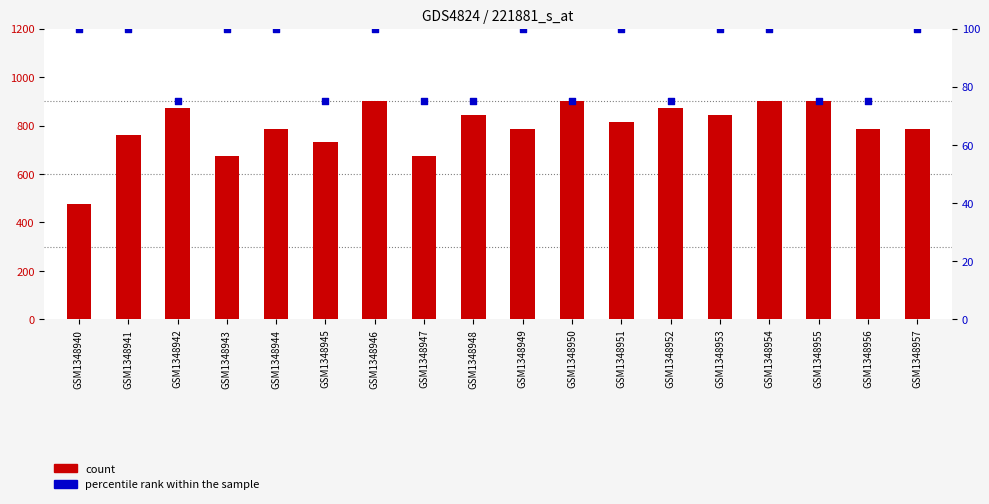

At how many categories does at least one series exceed 825?

8